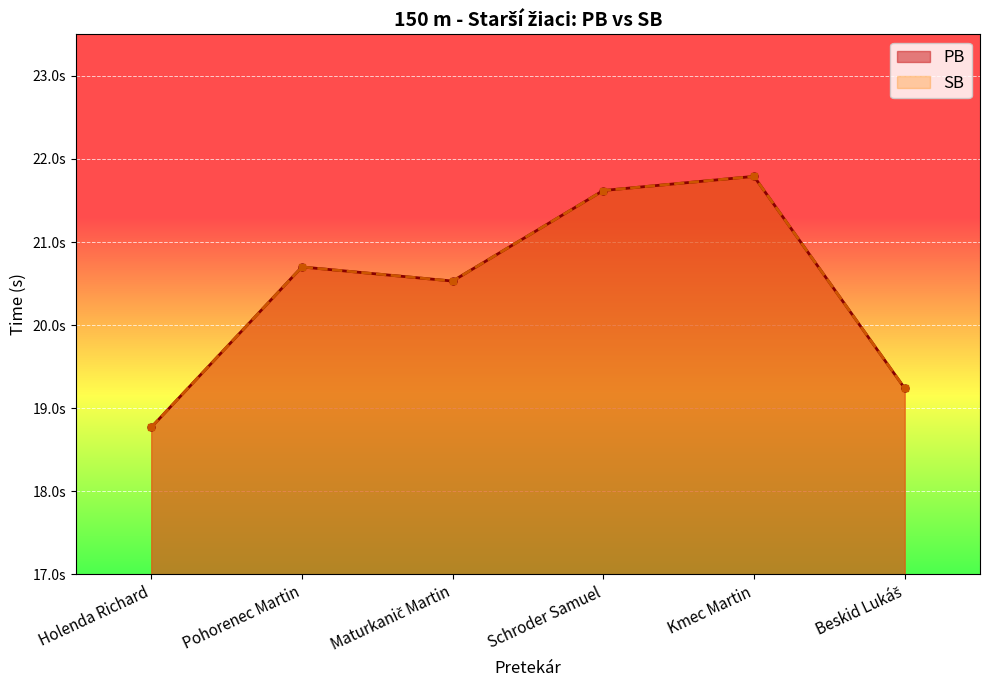

At how many categories does at least one series exceed 18?

6